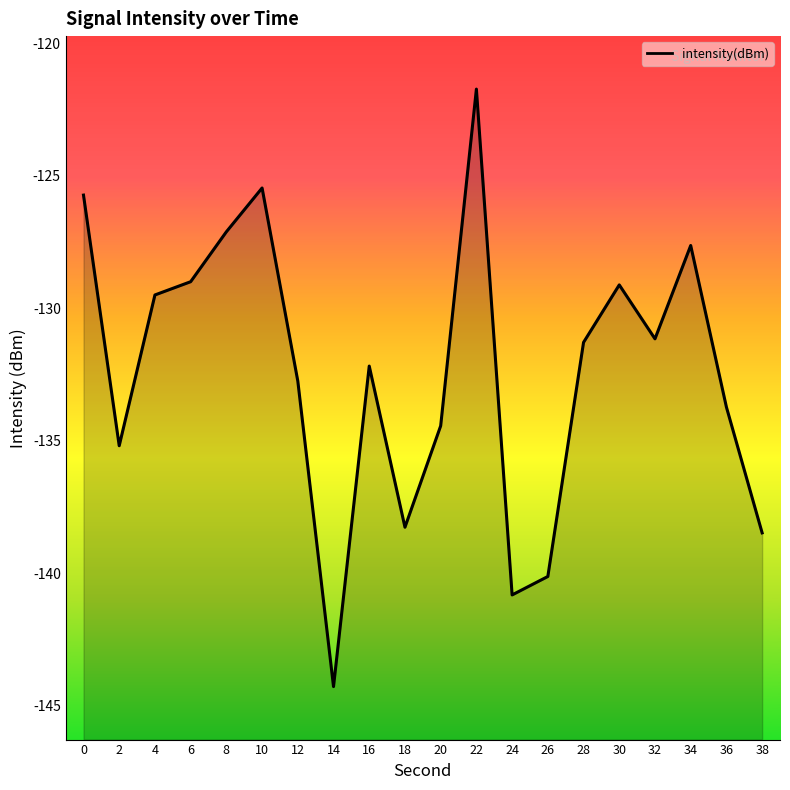

How many points are higher than both their immediate neighbors (excluding endpoints)?

5